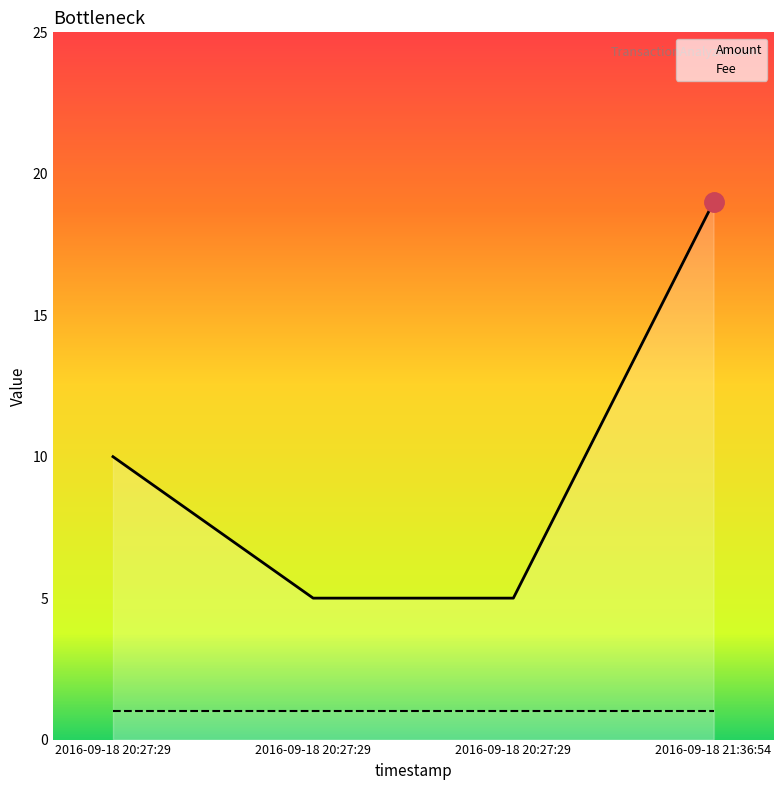

Between 2016-09-18 21:36:54 and 2016-09-18 20:27:29, which is larger?

2016-09-18 21:36:54